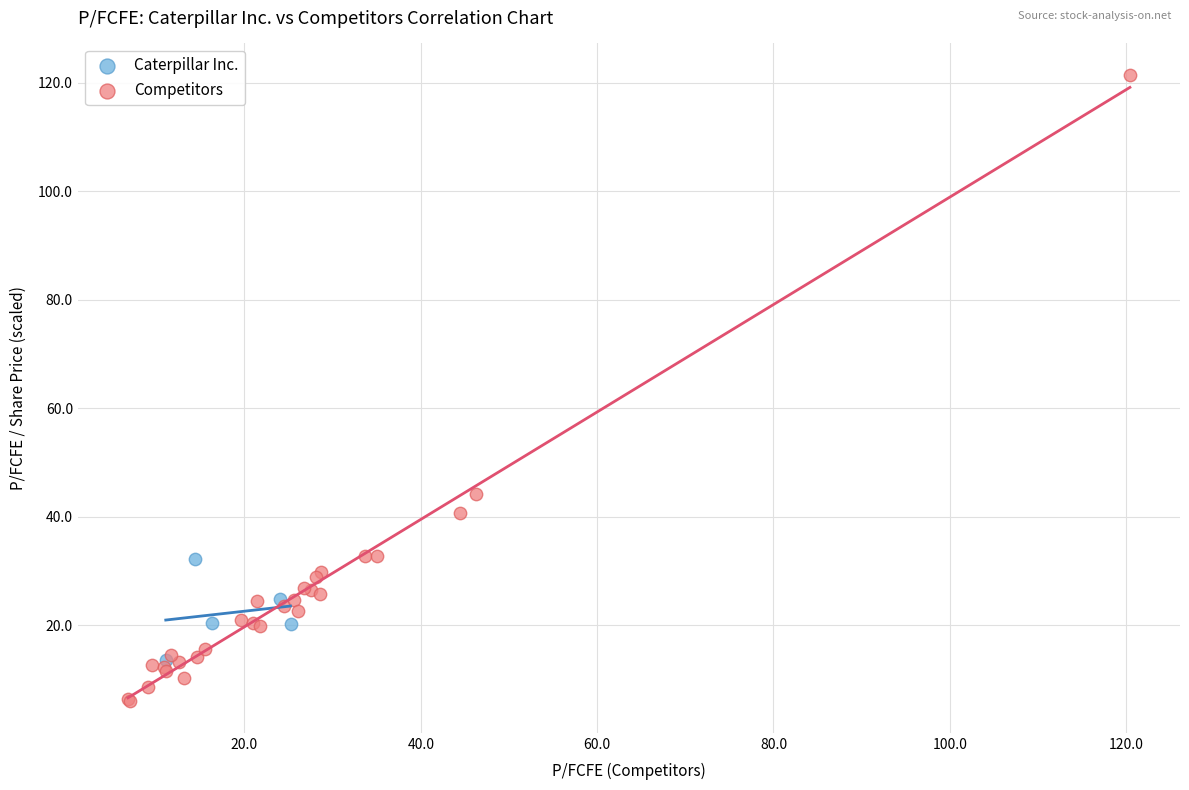

Which series reaches the maximum Y coordinate?

Competitors